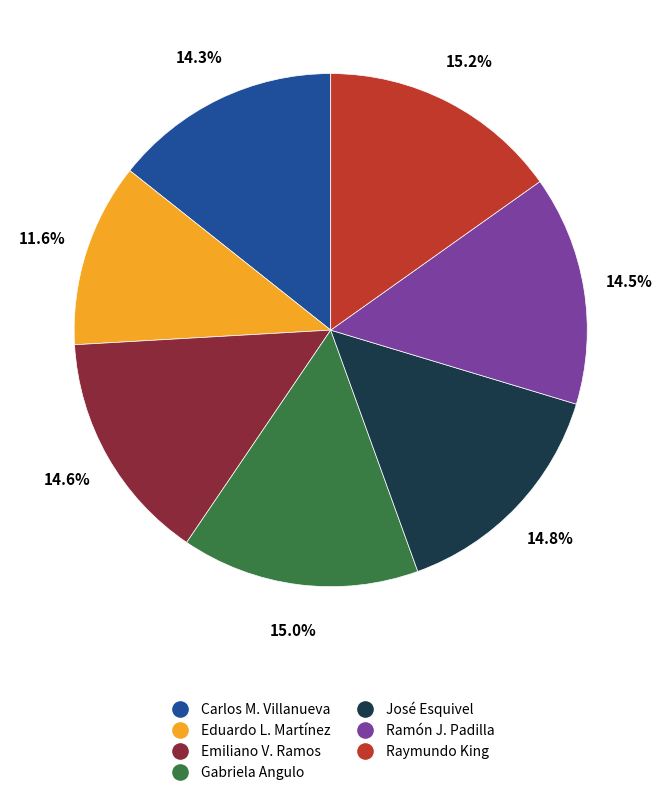

Does any single category account for the majority?

No